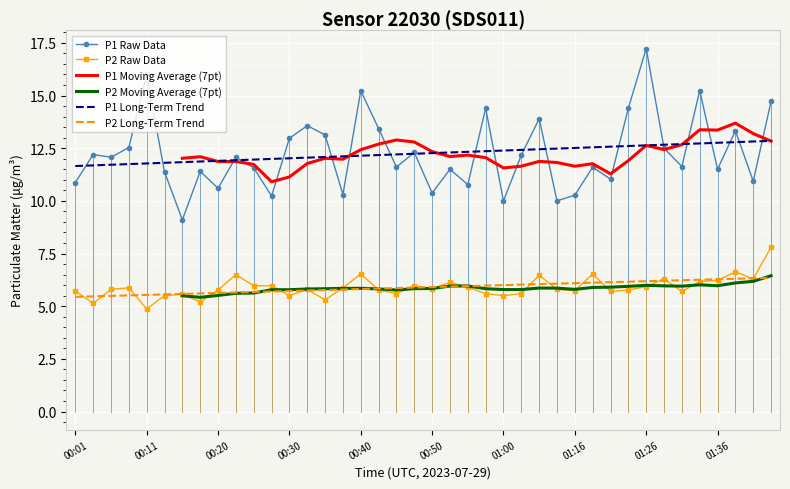

How many data points in P1 Long-Term Trend are above 12?

28